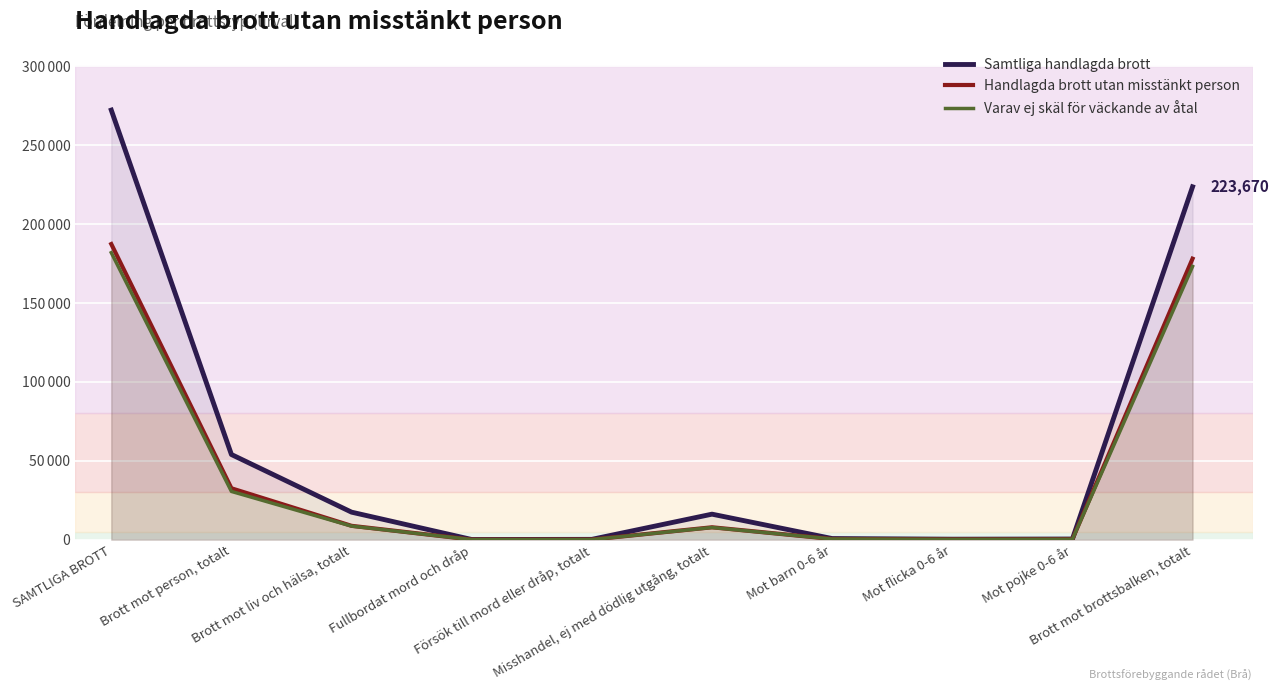

What position from the right is Mot pojke 0-6 år?

2